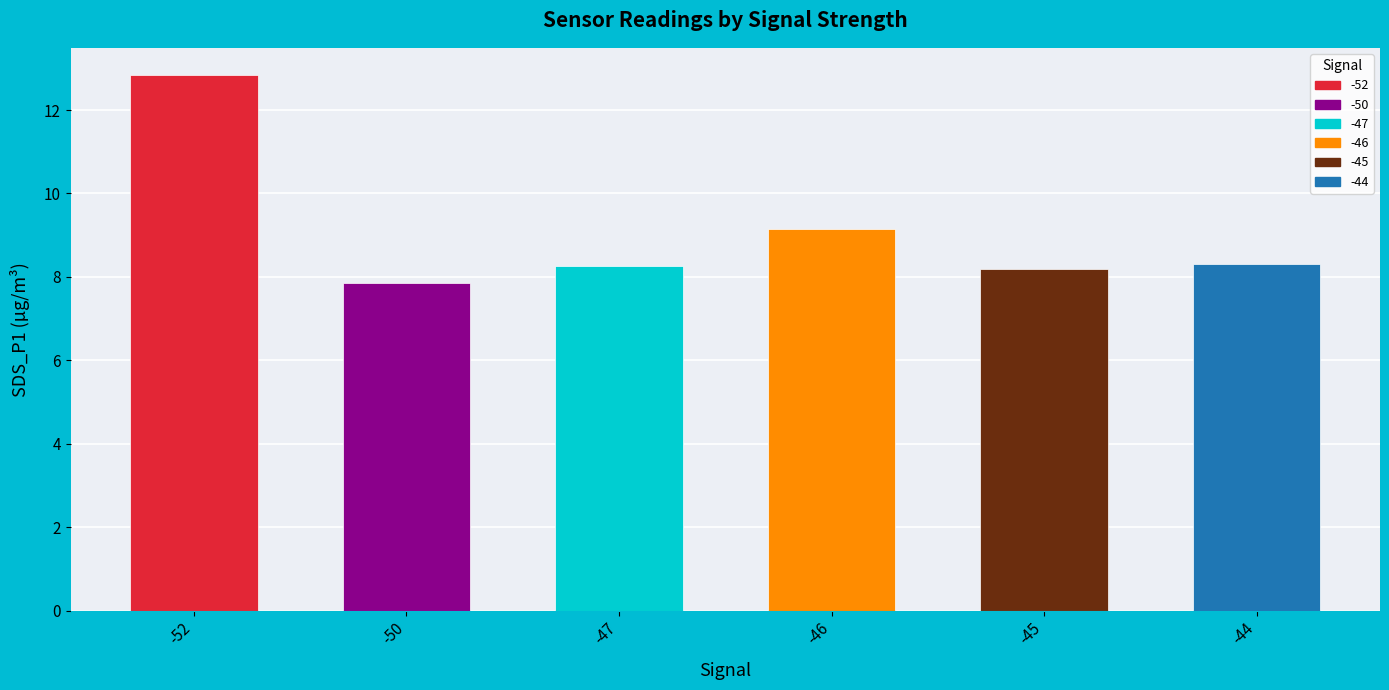

What is the value of the 6th bar from the left?

8.3